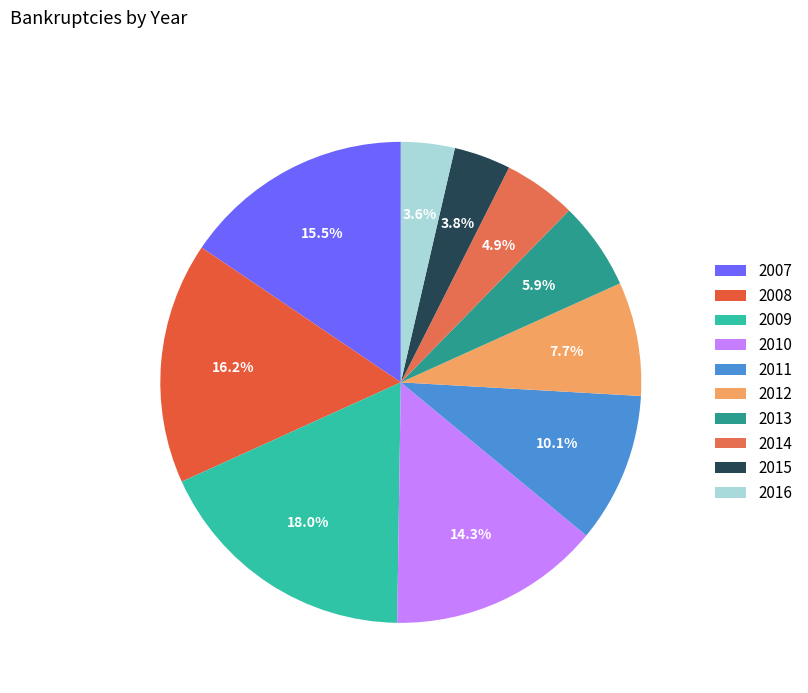

To the nearest percent, what is the difference between the 2008 and 2016 slice percentages?

13%